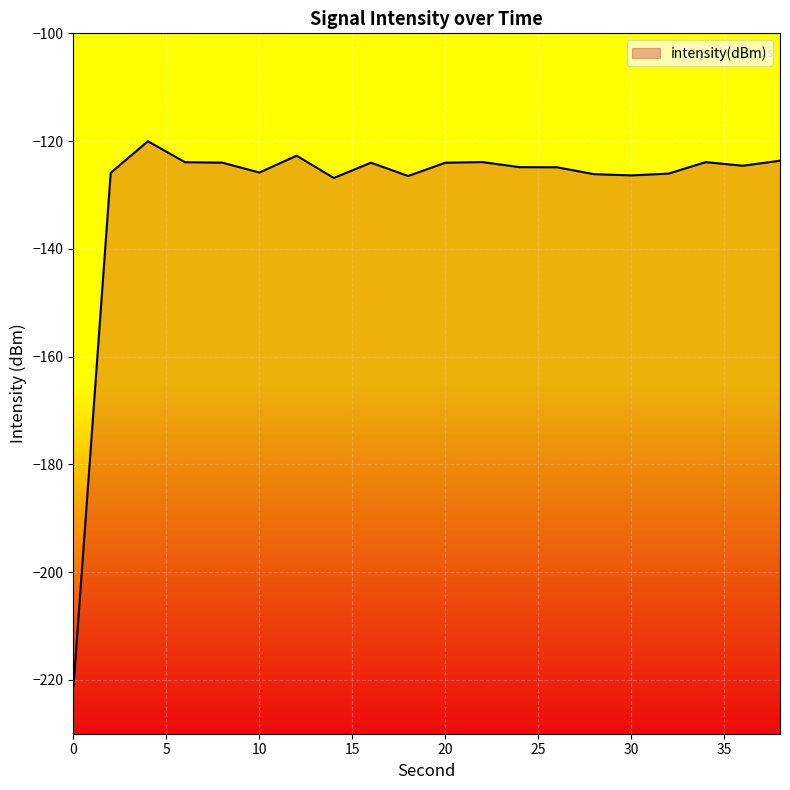

List the labels in order of value, largest first.

4, 12, 38, 22, 34, 6, 8, 20, 16, 36, 24, 26, 10, 2, 32, 28, 30, 18, 14, 0